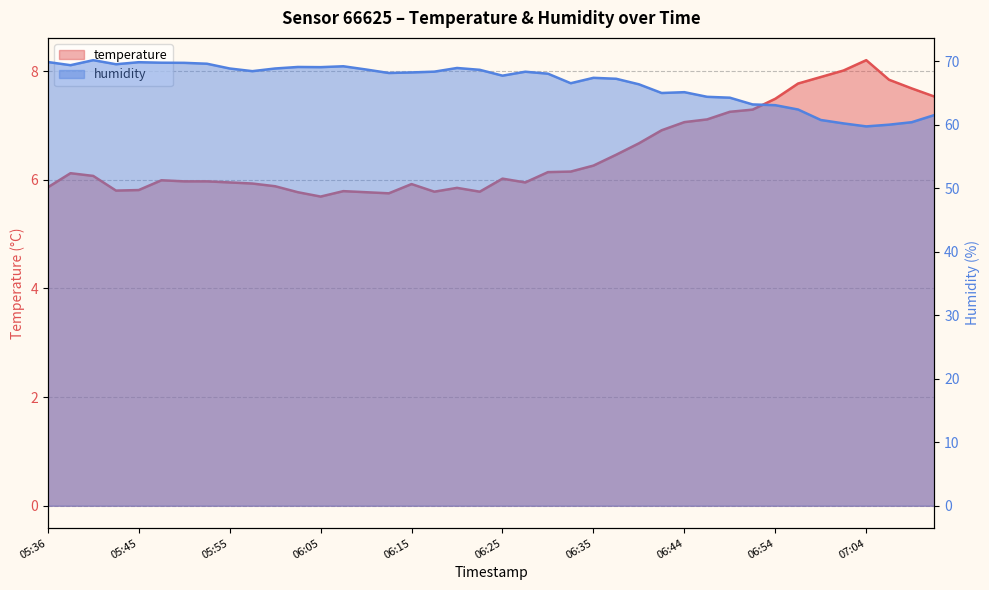

List the labels in order of humidity value, largest first.

05:40, 05:36, 05:45, 05:48, 05:50, 05:53, 05:43, 05:38, 06:07, 06:02, 06:05, 06:20, 05:55, 06:00, 06:10, 06:22, 05:58, 06:17, 06:27, 06:15, 06:12, 06:30, 06:25, 06:35, 06:37, 06:32, 06:40, 06:44, 06:42, 06:47, 06:49, 06:52, 06:54, 06:57, 07:11, 06:59, 07:09, 07:02, 07:06, 07:04